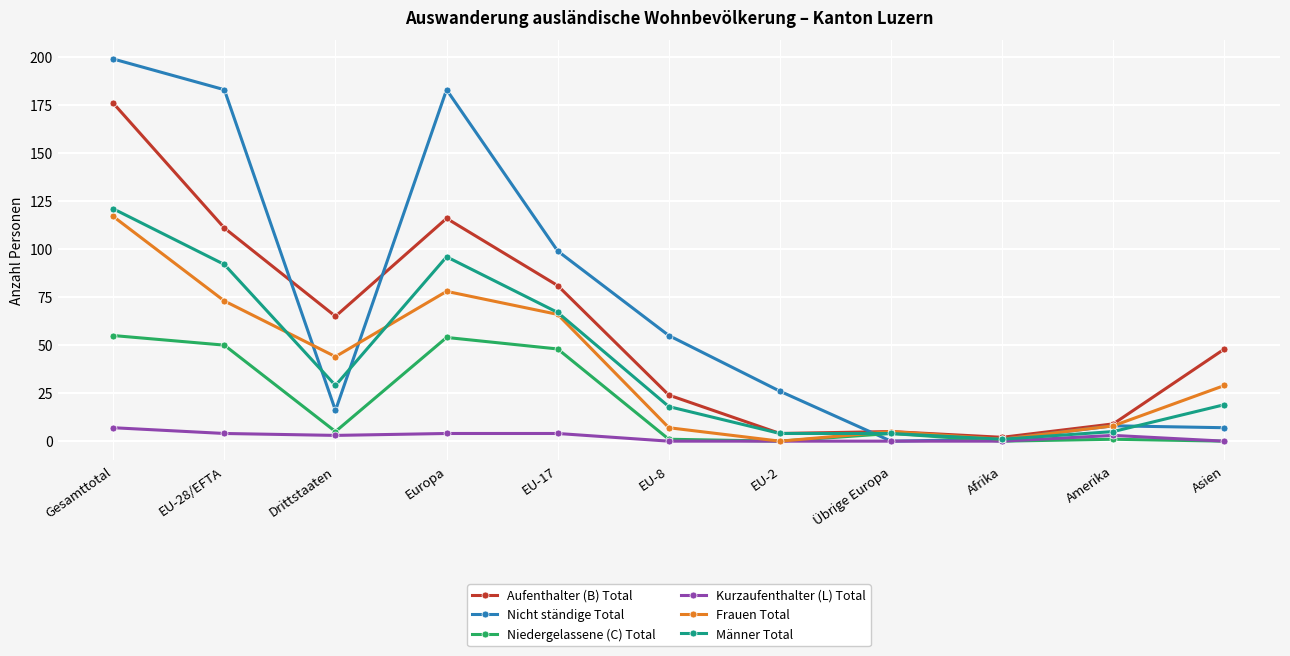

What position from the right is Asien?

1